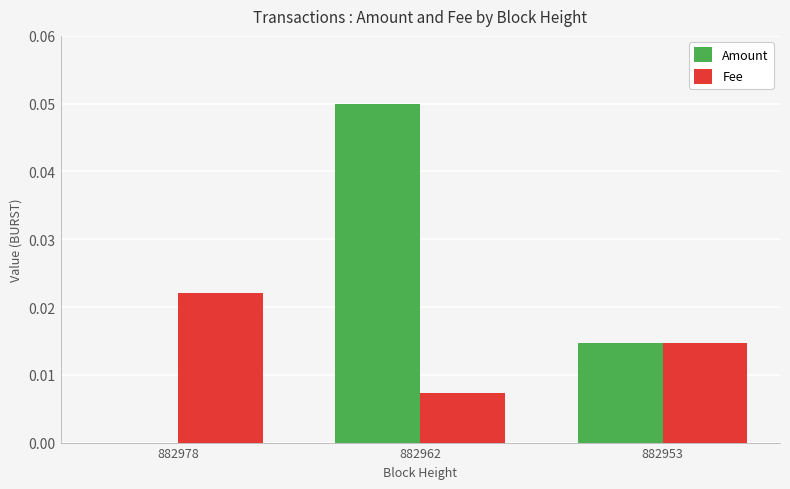

Count the Fee values in the range 0 to 1.

3